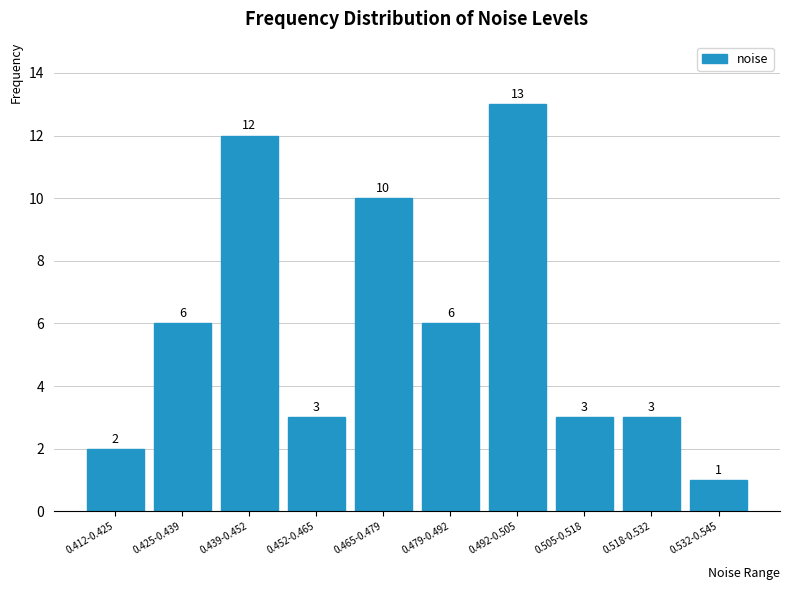

Reading left to right, transcribe all the data shown in this chart.

0.412-0.425=2	0.425-0.439=6	0.439-0.452=12	0.452-0.465=3	0.465-0.479=10	0.479-0.492=6	0.492-0.505=13	0.505-0.518=3	0.518-0.532=3	0.532-0.545=1